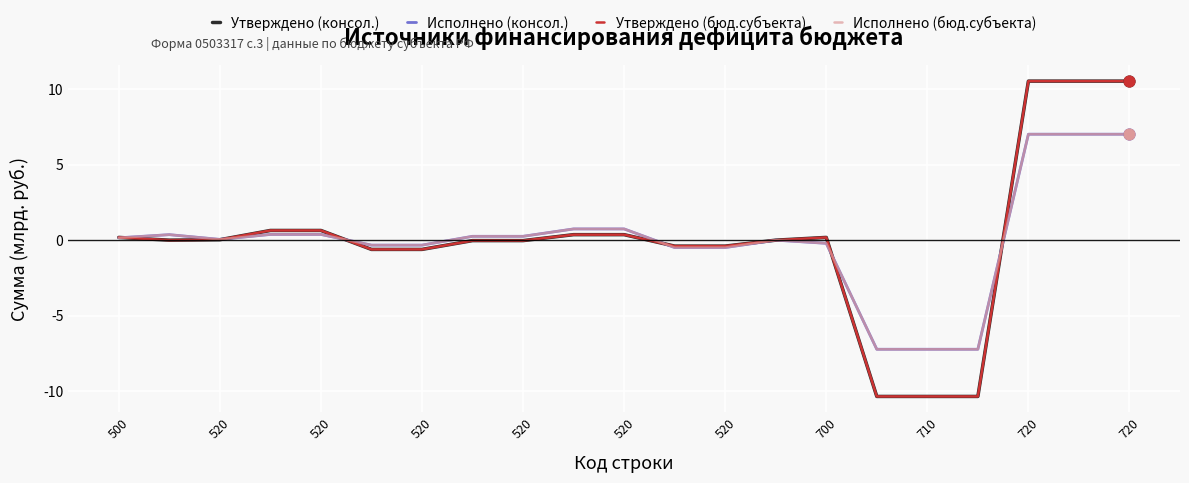

Is this an area chart (filled region under the line)?

No